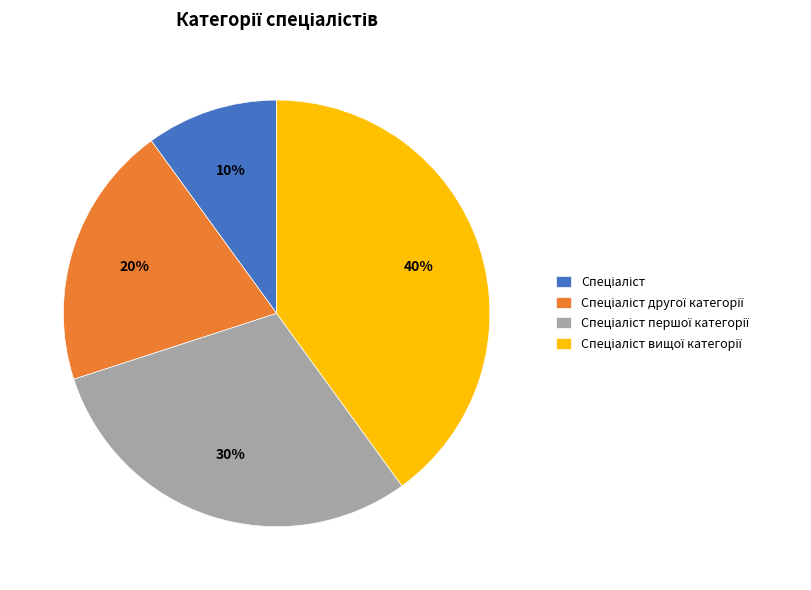

Does any single category account for the majority?

No